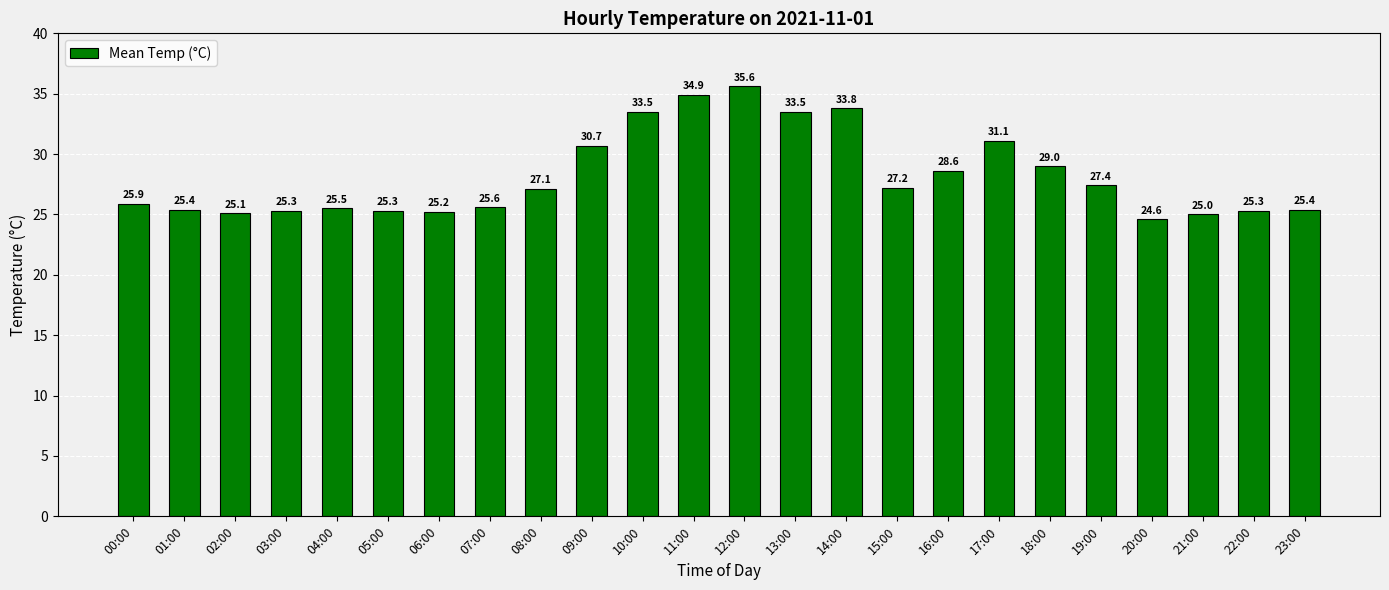

What is the average value?

28.2